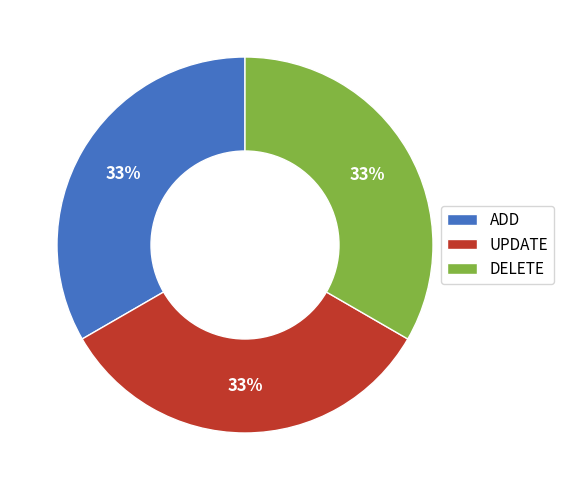

What is the ratio of the value at DELETE to the value at UPDATE?

1.0